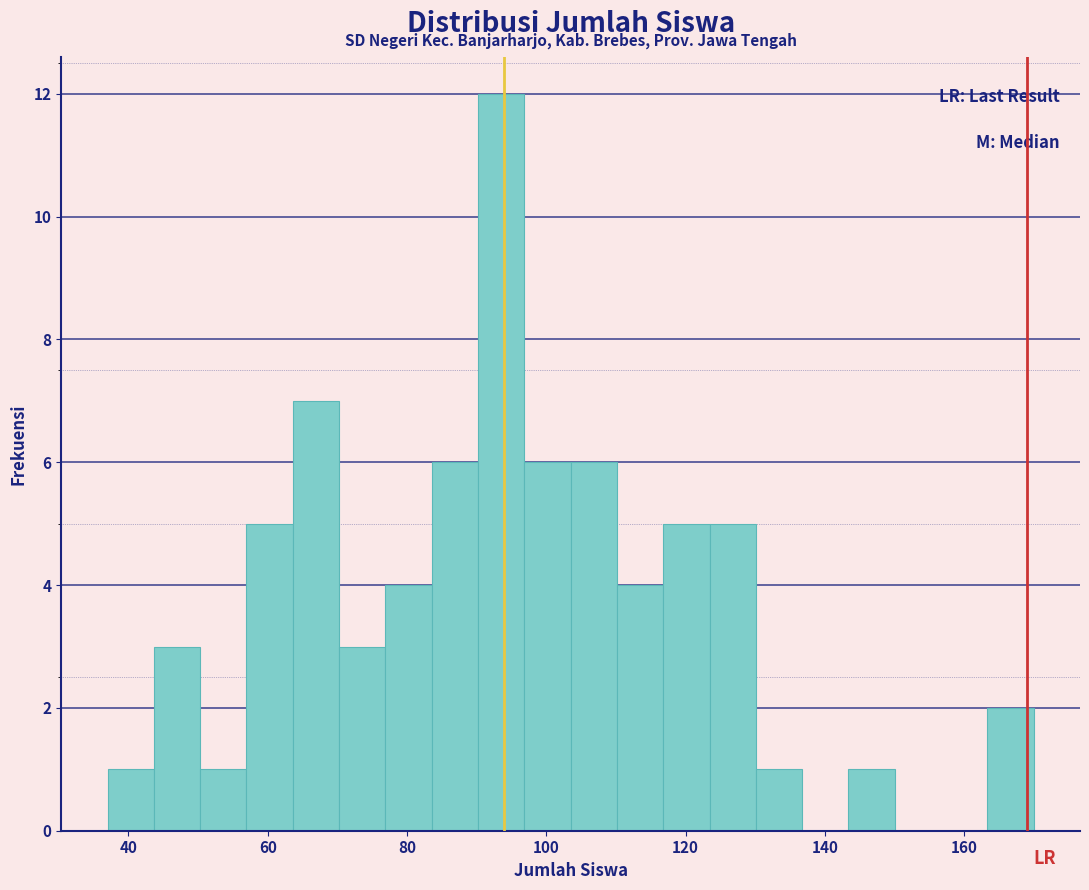

Around what value on the x-axis is the tallest bar? Give the approximate position of its centre, as read against the axis.

94